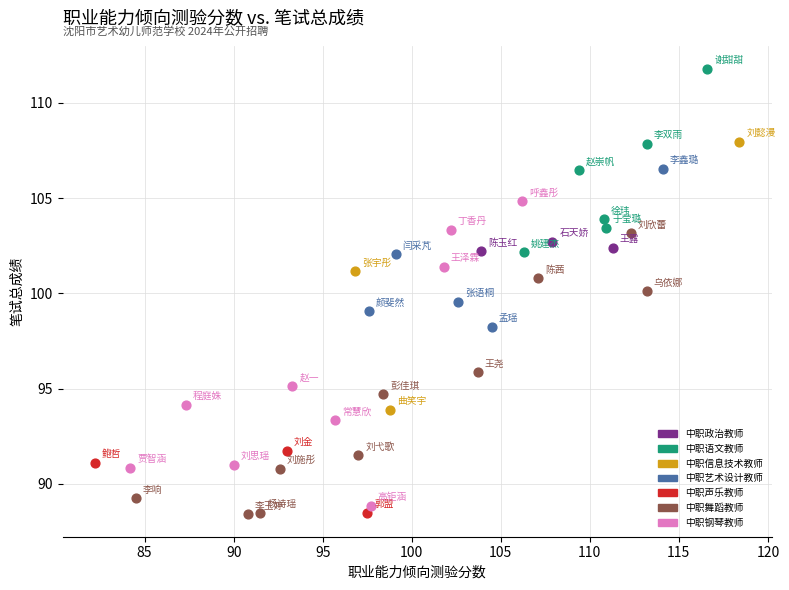

Which series has the widest spread of Y values?

中职钢琴教师